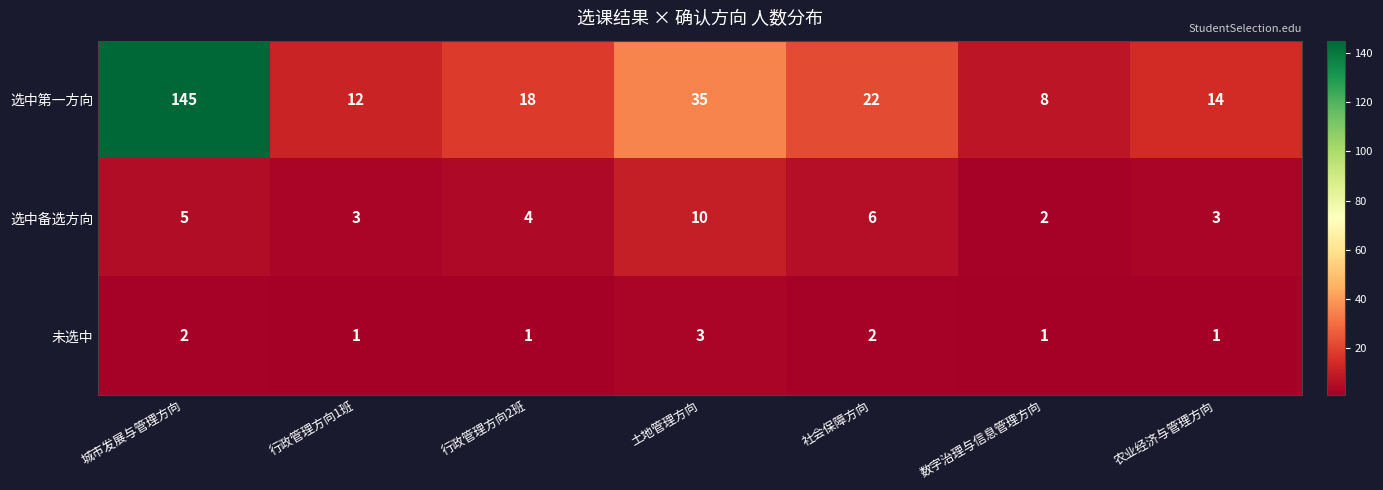

Rank the series by their maximum value, from highest to lowest.

选中第一方向, 选中备选方向, 未选中